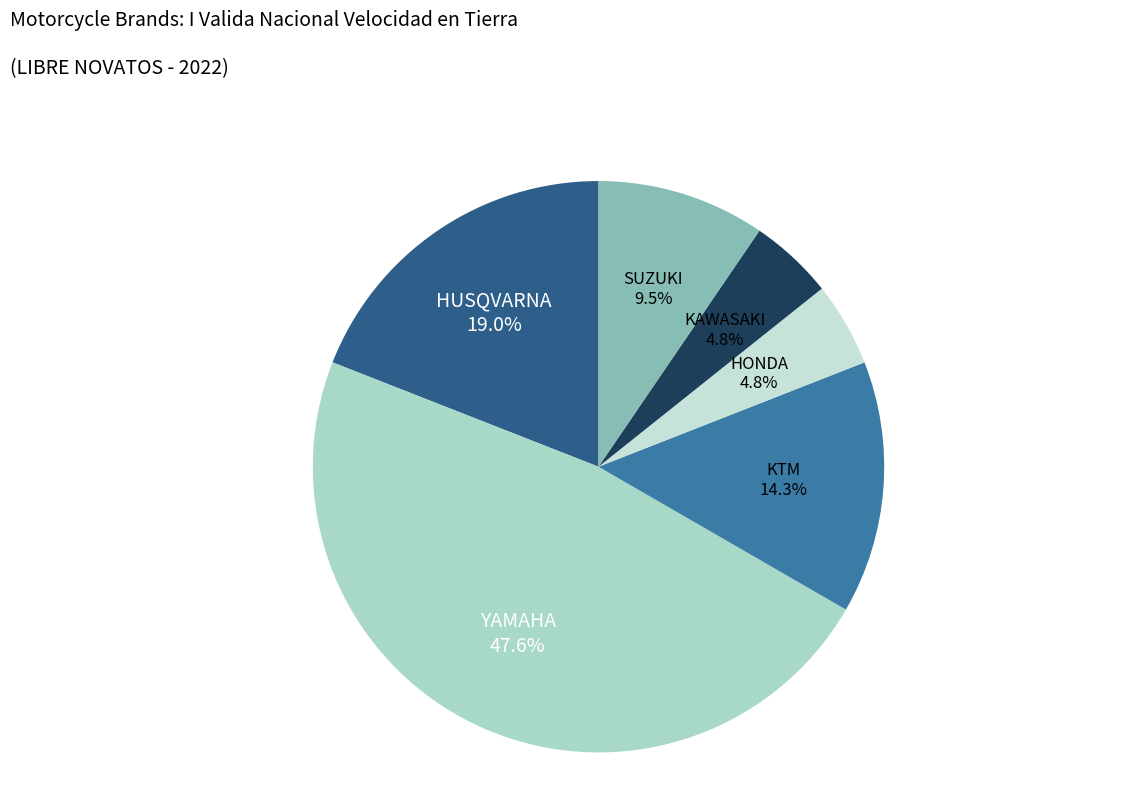

To the nearest percent, what percentage of the pie is KAWASAKI?

5%